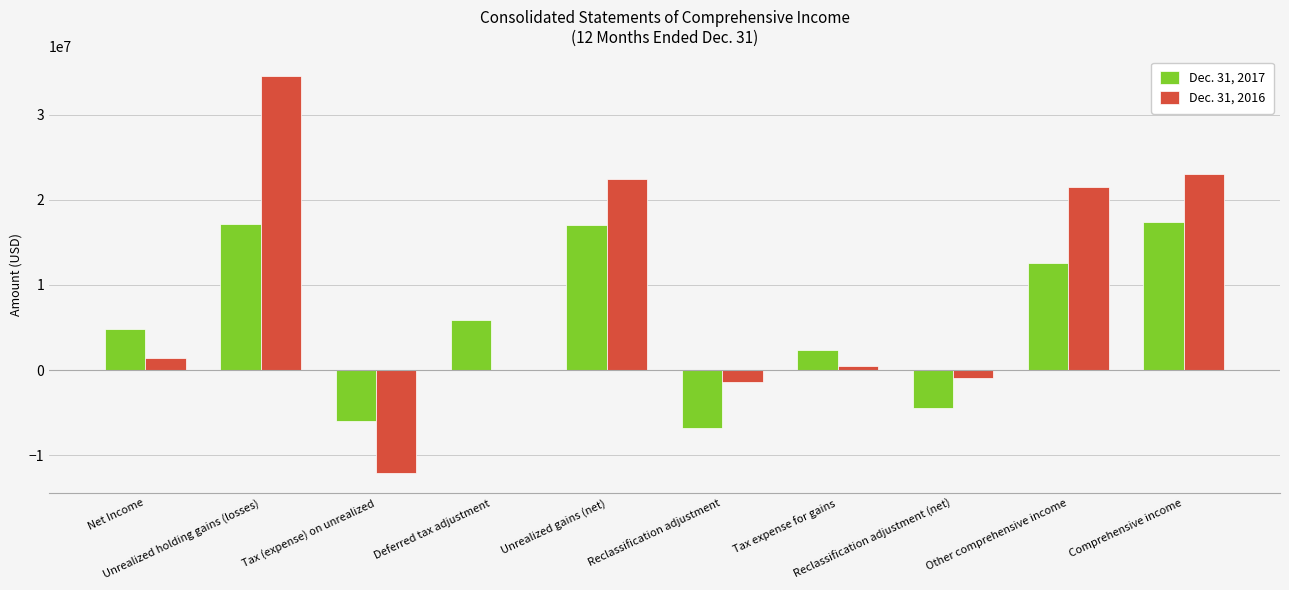

Which series has the largest total across all categories?

Dec. 31, 2016